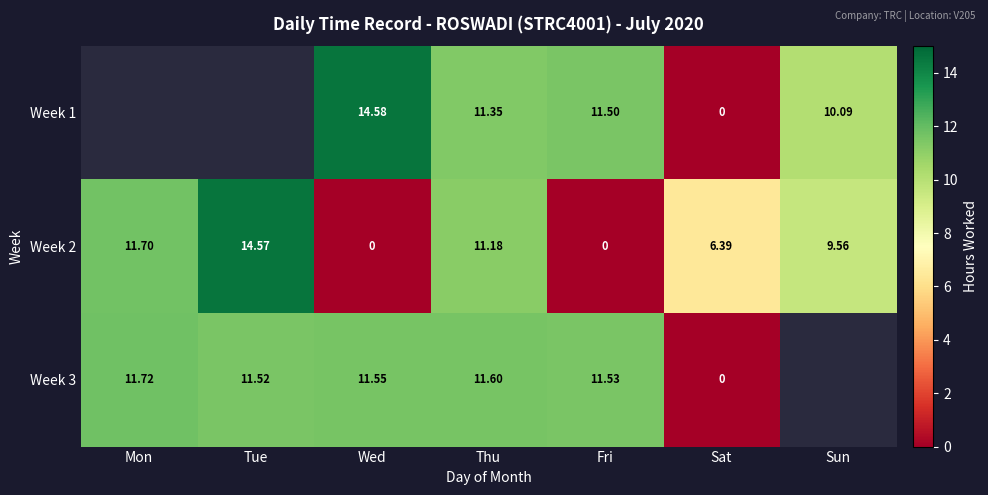

What is the spread (max minus min) of values at Wed?

14.6